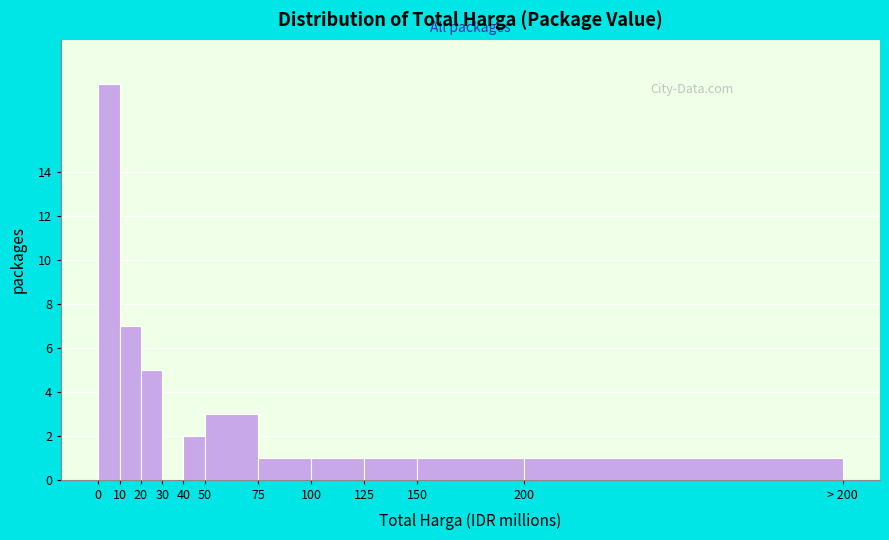

Reading left to right, extract all data points from this chart.

0=18	10=7	20=5	30=0	40=2	50=3	75=1	100=1	125=1	150=1	200=1